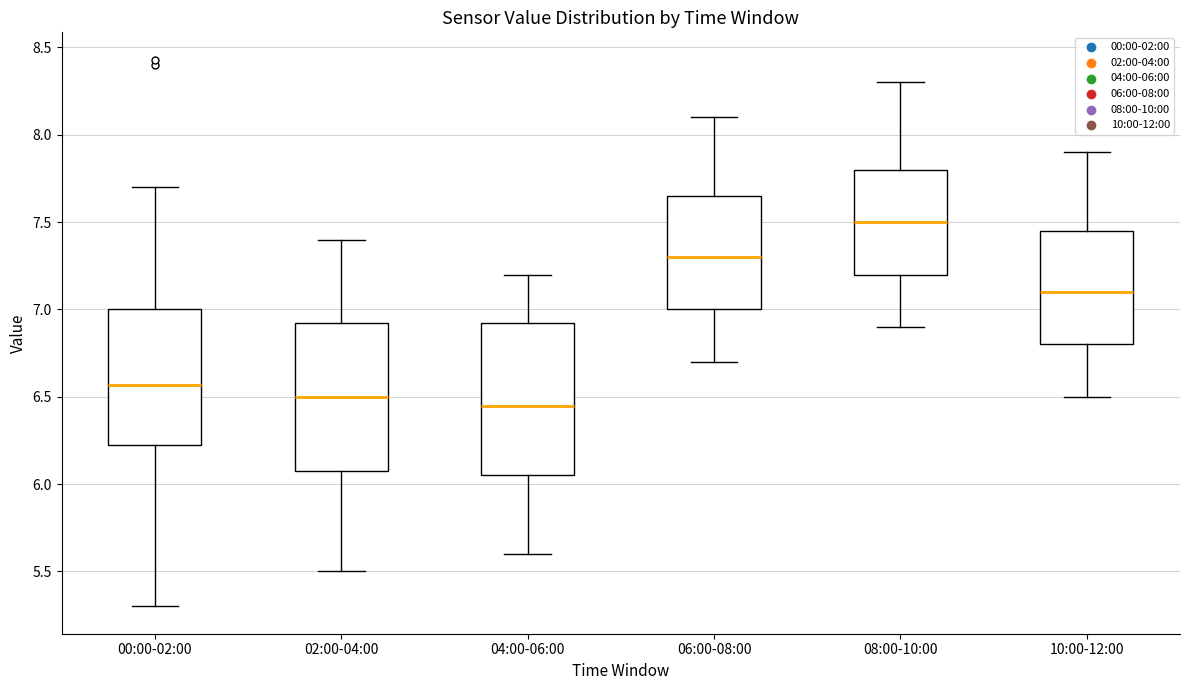

Where does the lower whisker of the box for 00:00-02:00 end on the y-axis? The values are not printed on the chart, so give them approximately, as read against the axis.

5.30